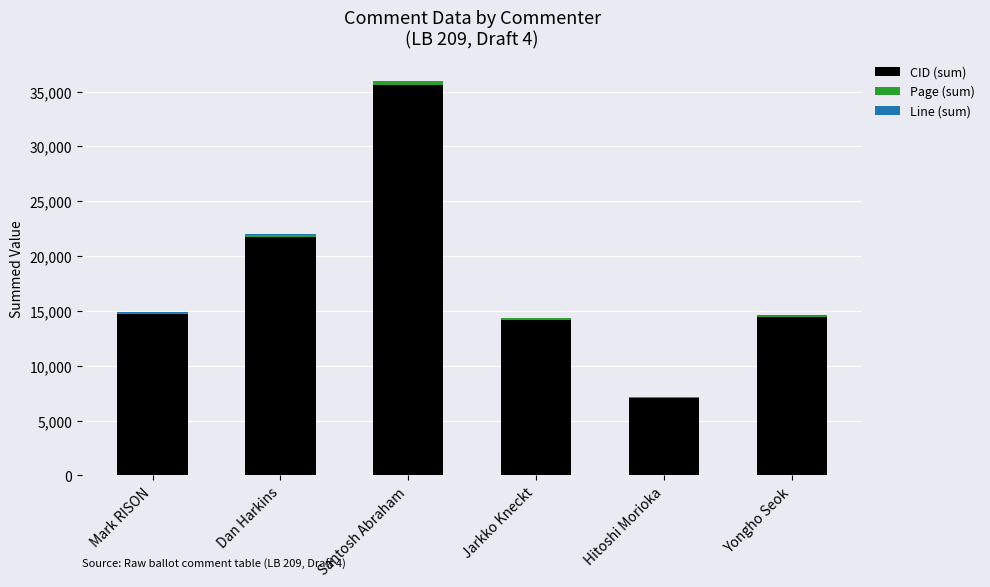

At which category is the sum across all series the highest?

Santosh Abraham